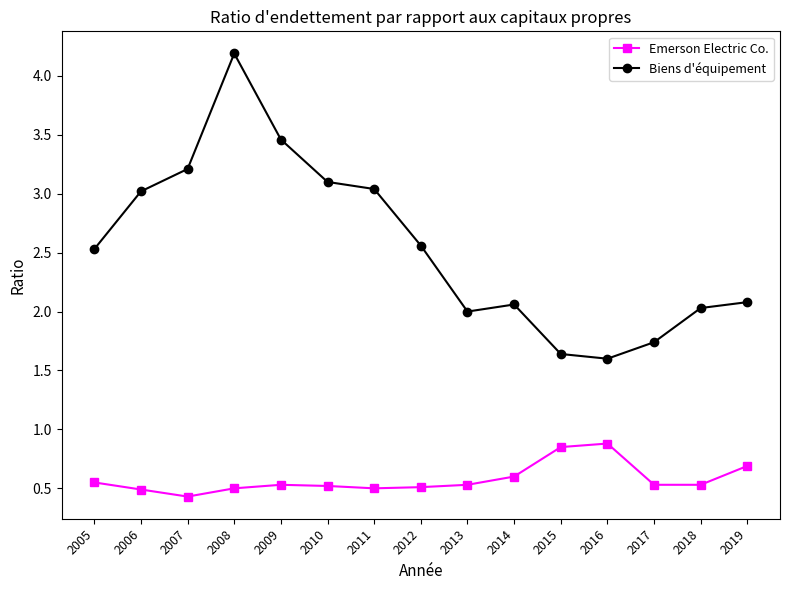

True or false: Emerson Electric Co. has more than 0 interior local peaks.

True